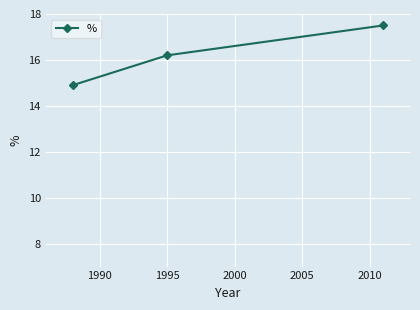

What is the difference between the maximum and minimum values?

2.6